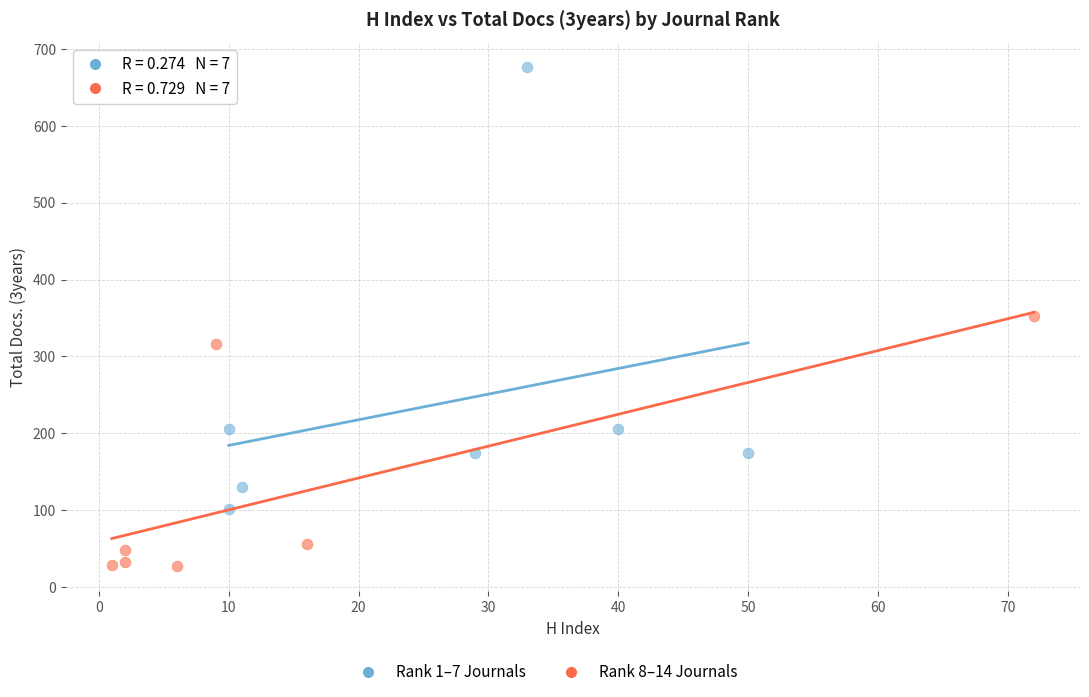

Which series has the widest spread of Y values?

Rank 1–7 Journals